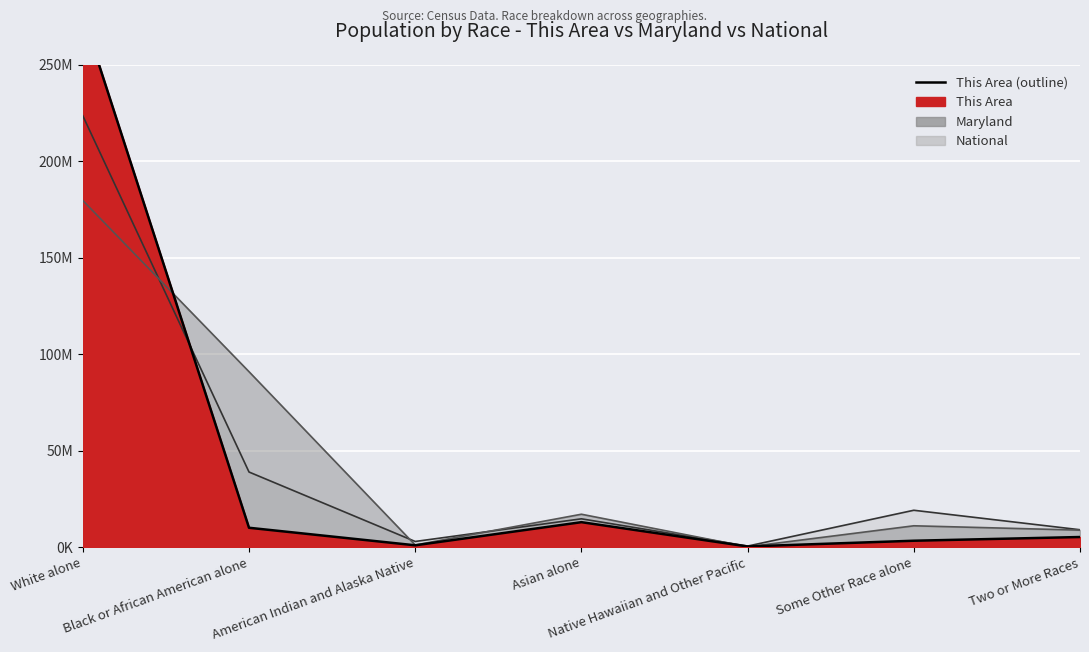

How many interior local valleys does the Maryland series have?

2